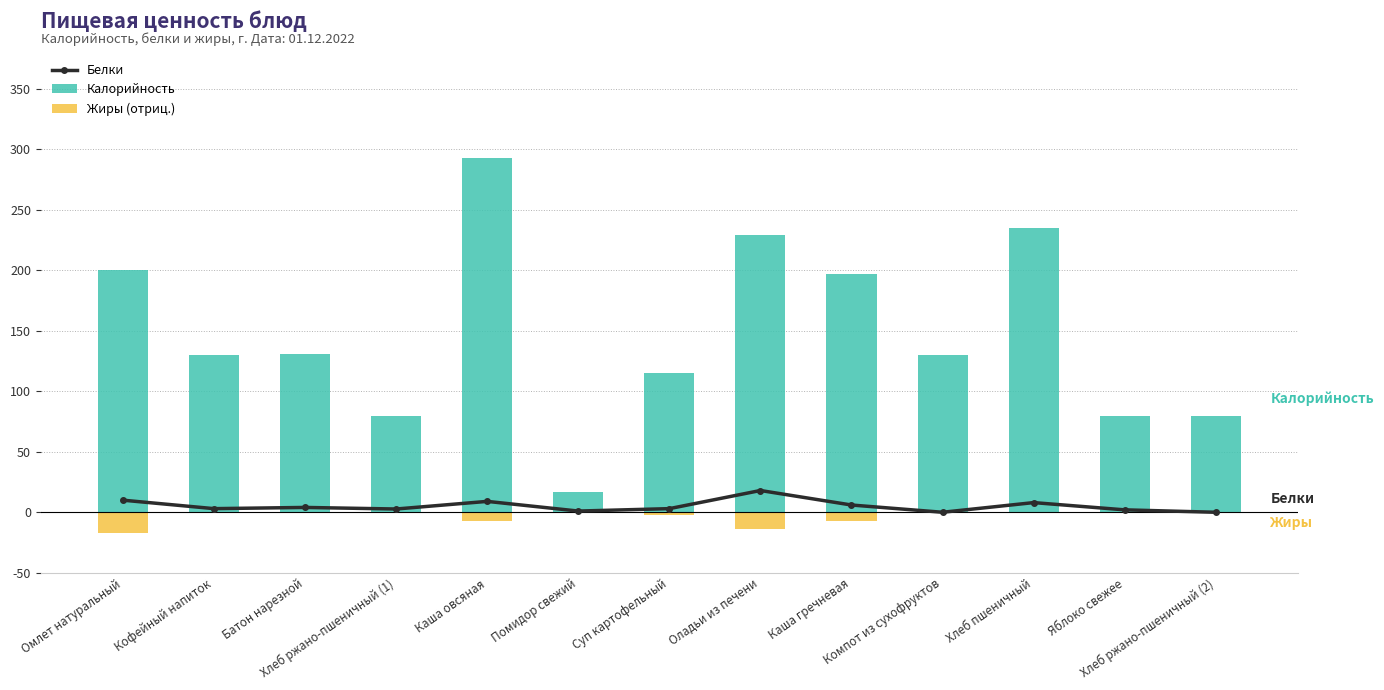

True or false: Калорийность has a value of 130.0 at Кофейный напиток.

True